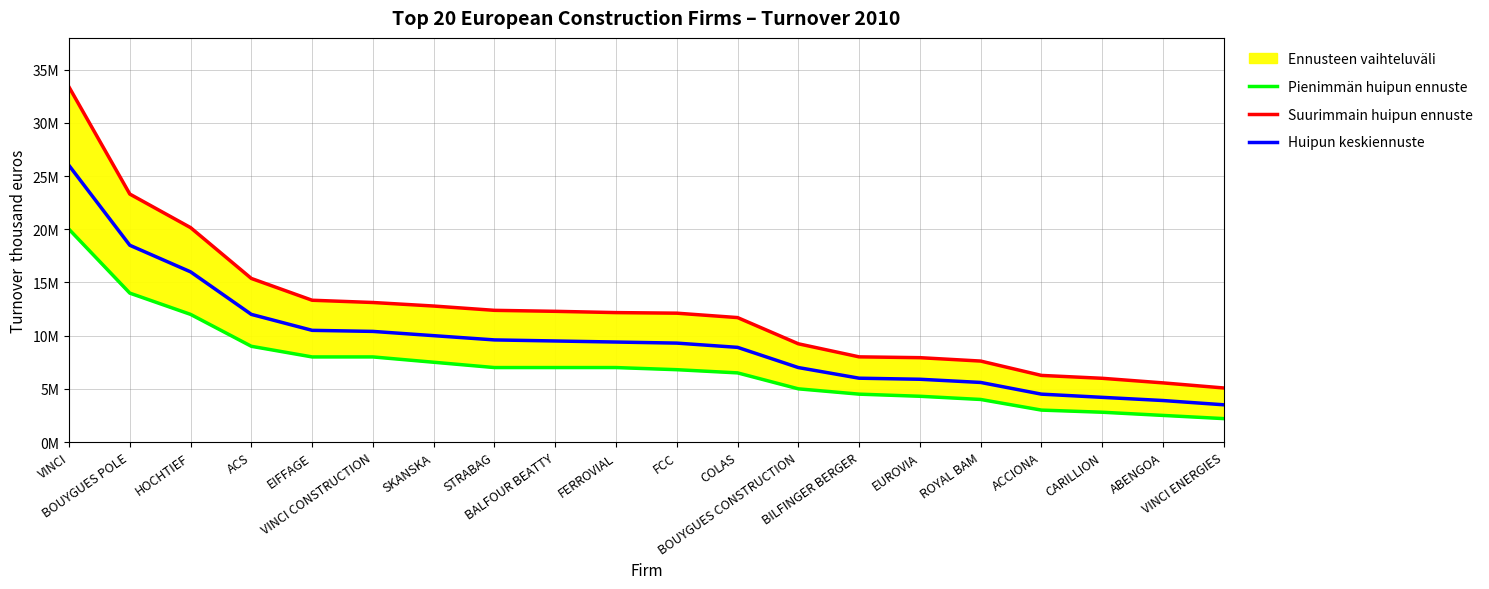

Reading left to right, transcribe all the data shown in this chart.

Pienimmän huipun ennuste: 20000000	14000000	12000000	9000000	8000000	8000000	7500000	7000000	7000000	7000000	6800000	6500000	5000000	4500000	4300000	4000000	3000000	2800000	2500000	2200000
Suurimmain huipun ennuste: 33376000	23314000	20159000	15379000	13330000	13118000	12786000	12381000	12288412	12169000	12114200	11700000	9235000	8007000	7930199	7611000	6262000	5990907	5560000	5081000
Huipun keskiennuste: 26000000	18500000	16000000	12000000	10500000	10400000	10000000	9600000	9500000	9400000	9300000	8900000	7000000	6000000	5900000	5600000	4500000	4200000	3900000	3500000